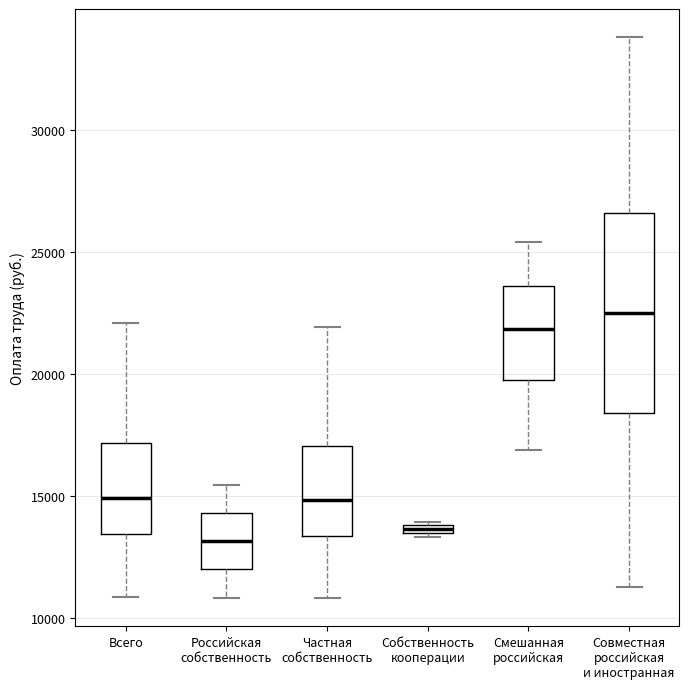

Comparing the boxes themselves (not the whiskers), which one is the tallest?

Совместная российская и иностранная